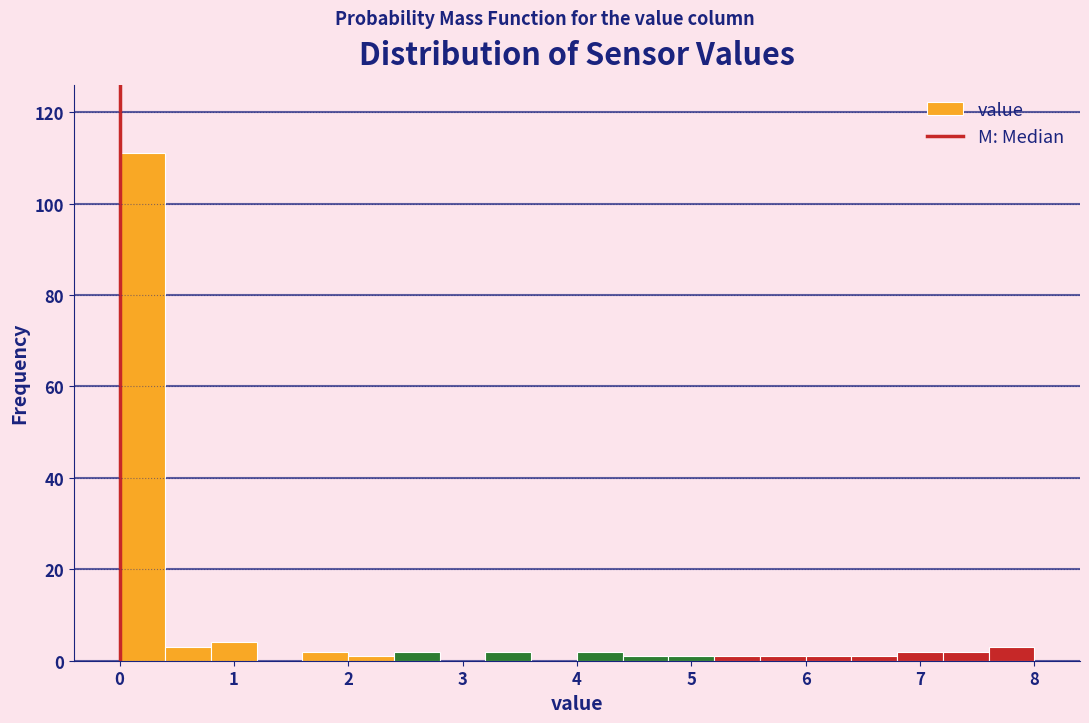

Reading left to right, list every bar in this chart as the range it spans on the x-axis followed by its height. The values are not printed on the chart, so give them approximately, as read against the axis.

0.0 to 0.4: 112
0.4 to 0.8: 4
0.8 to 1.2: 4
1.2 to 1.6: 0
1.6 to 2.0: 2
2.0 to 2.4: under 2
2.4 to 2.8: 2
2.8 to 3.2: 0
3.2 to 3.6: 2
3.6 to 4.0: 0
4.0 to 4.4: 2
4.4 to 4.8: under 2
4.8 to 5.2: under 2
5.2 to 5.6: under 2
5.6 to 6.0: under 2
6.0 to 6.4: under 2
6.4 to 6.8: under 2
6.8 to 7.2: 2
7.2 to 7.6: 2
7.6 to 8.0: 4